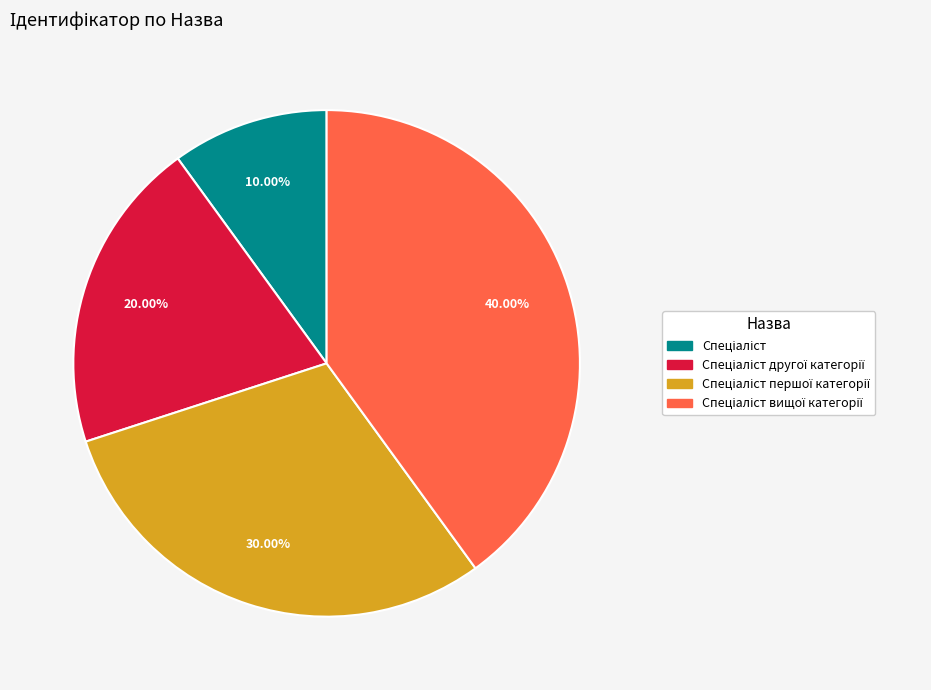

Does any single category account for the majority?

No